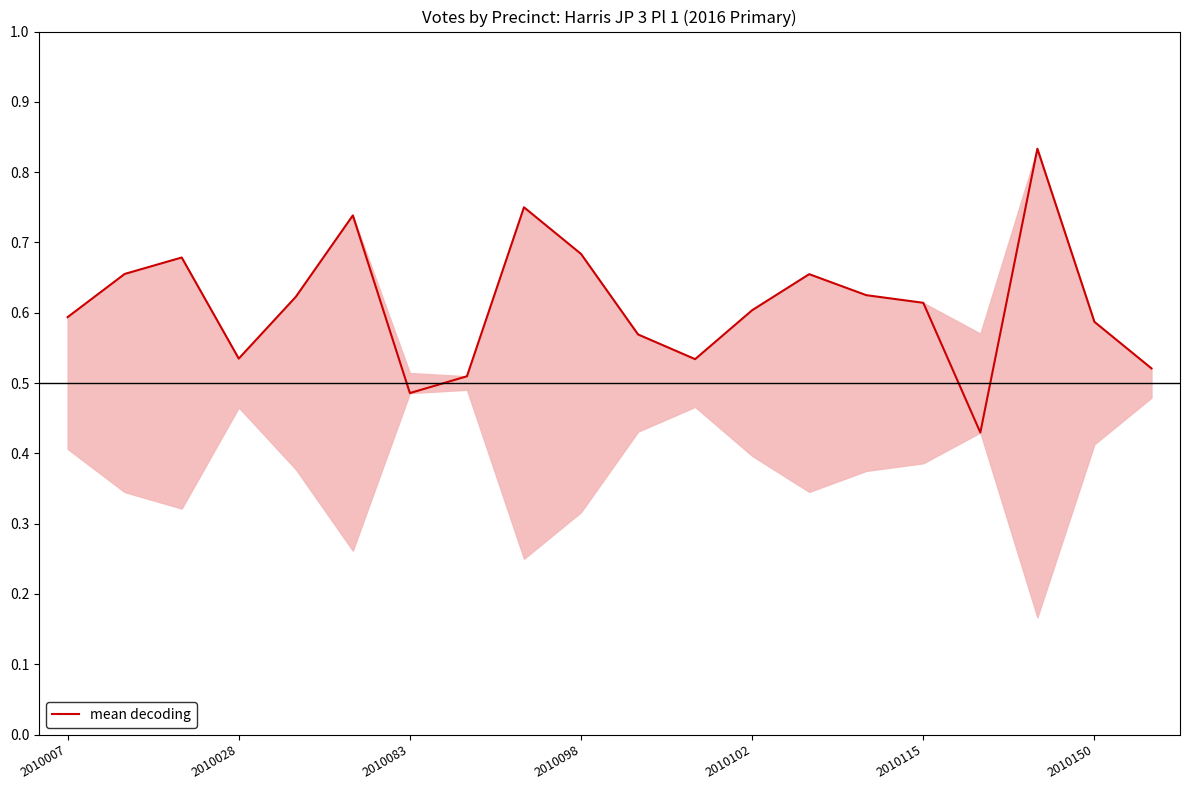

Count the number of categories in the chart.

20